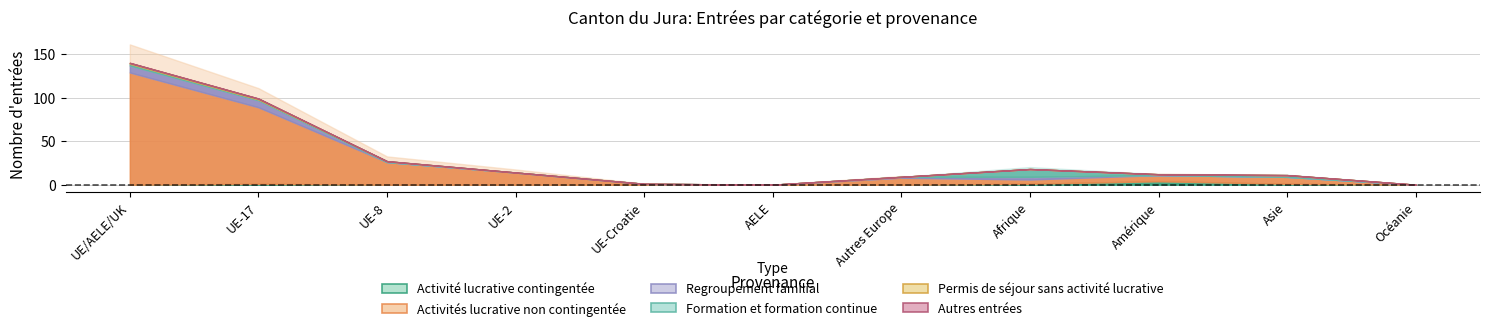

Read the Formation et formation continue value at Afrique.

9